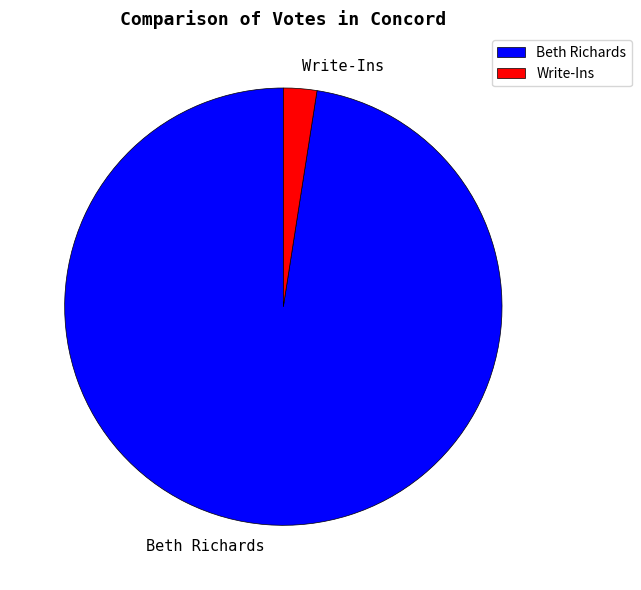

Which category has the smallest portion of the pie?

Write-Ins